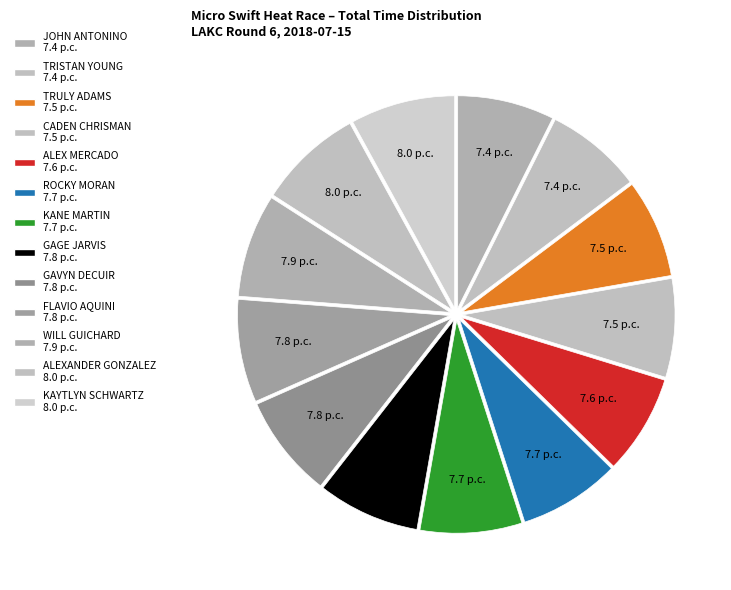

How many segments does this pie chart have?

13